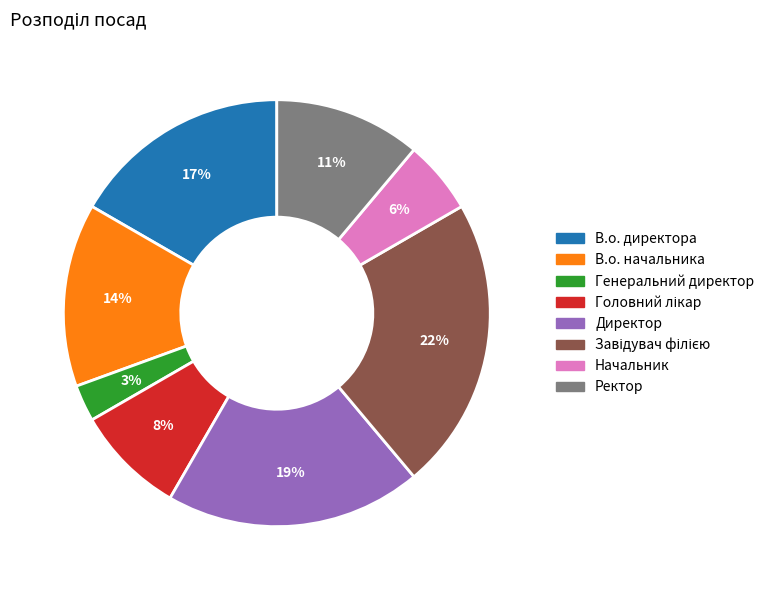

Which slice is the smallest?

Генеральний директор